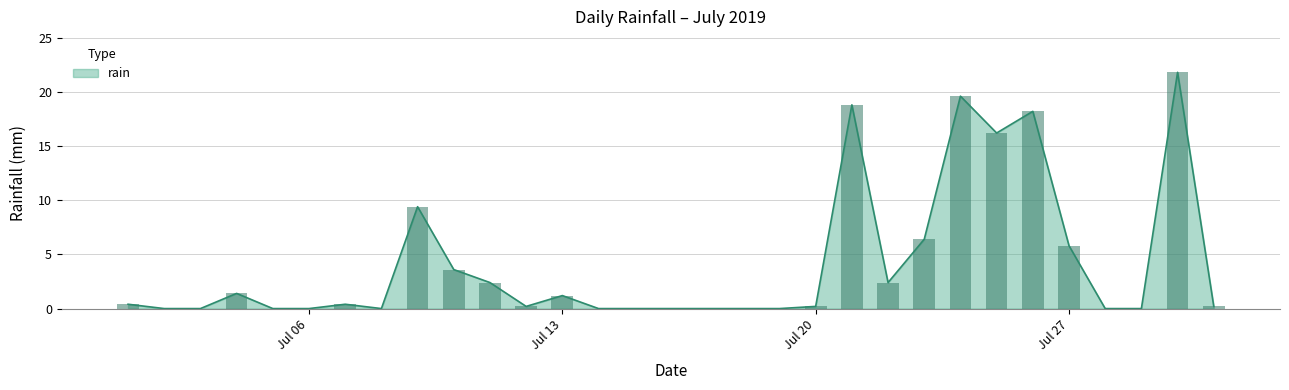

Reading right to left, what are all the values shown in this chart?

0.2	21.8	0.0	0.0	5.8	18.2	16.2	19.6	6.4	2.4	18.8	0.2	0.0	0.0	0.0	0.0	0.0	0.0	1.2	0.2	2.4	3.6	9.4	0.0	0.4	0.0	0.0	1.4	0.0	0.0	0.4